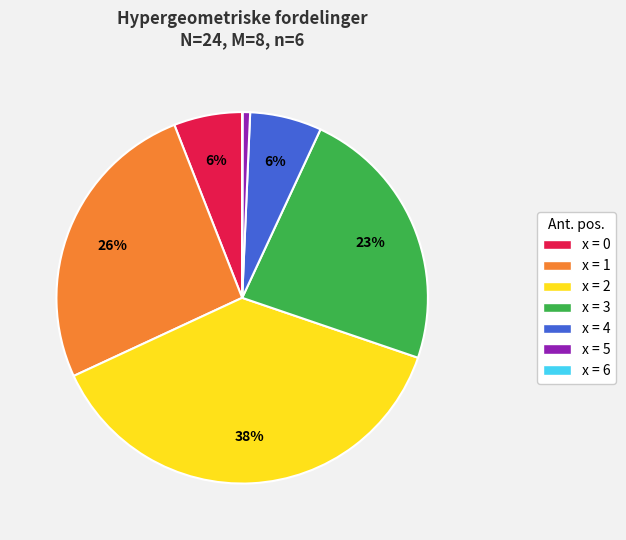

To the nearest percent, what is the average slice percentage?

14%